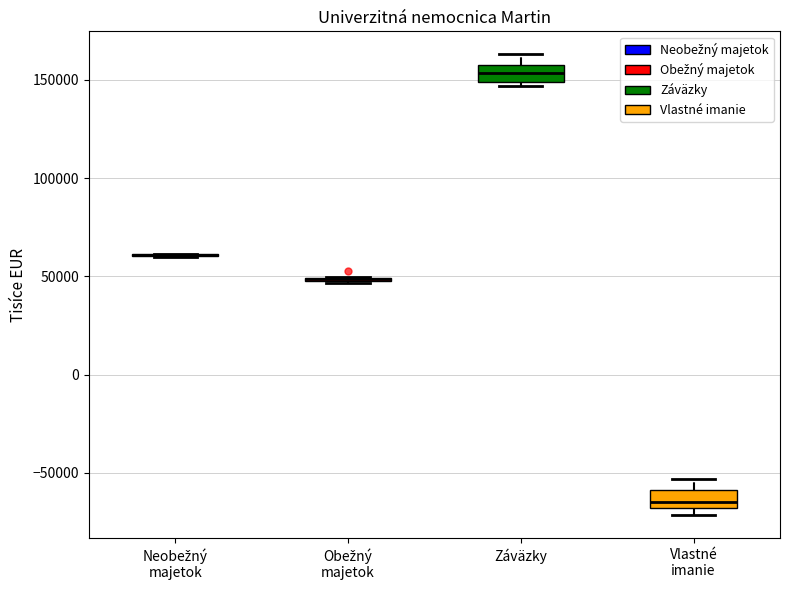

Reading left to right, read every box against the y-axis: the position of its median line, the range the box covers, and the ends of its whiskers. The values are not printed on the chart, so give them approximately, as read against the axis.

Neobežný majetok: box collapsed to a line at 60000, whiskers 60000 to 60000
Obežný majetok: box collapsed to a line at 50000, whiskers 45000 to 50000
Záväzky: median 155000, box 150000 to 160000, whiskers 145000 to 165000
Vlastné imanie: median -65000, box -70000 to -60000, whiskers -70000 (just below the box's lower edge) to -55000